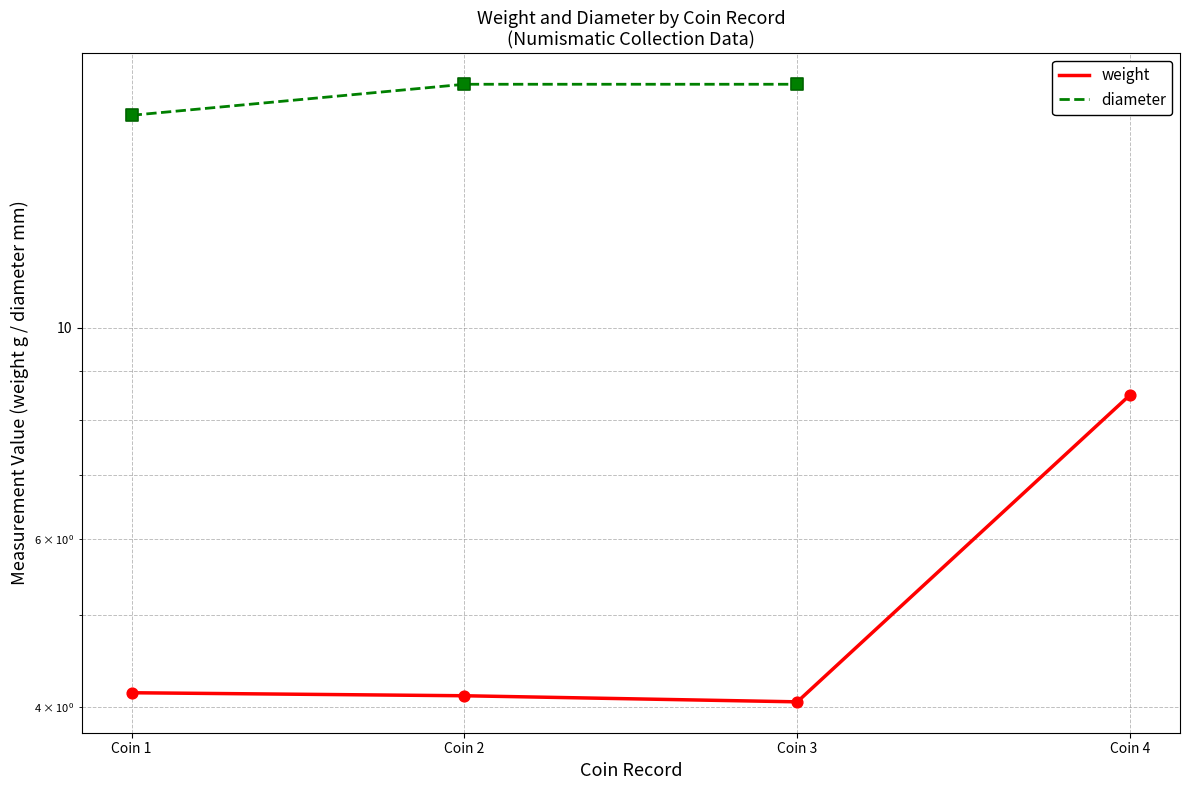

What are all the series names shown in the legend?

weight, diameter